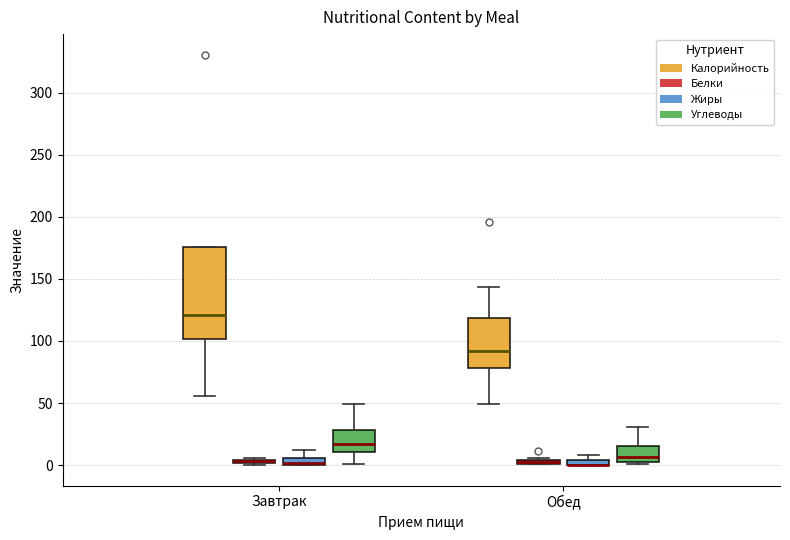

Where does the median line of the box for Завтрак (Калорийность) sit on the y-axis? The values are not printed on the chart, so give them approximately, as read against the axis.

120